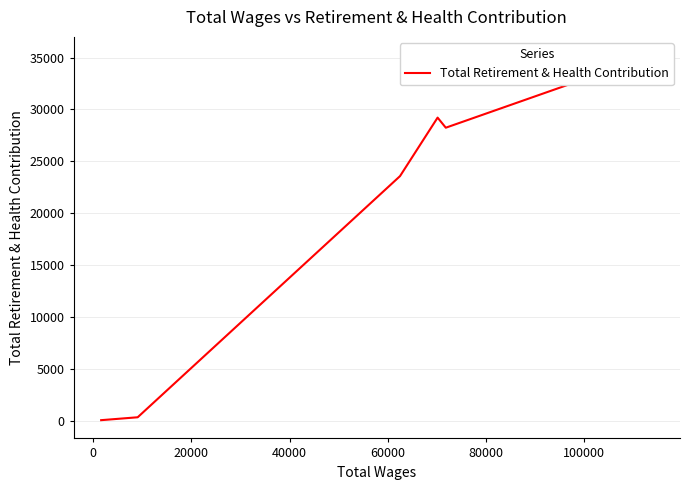

What position from the right is 20000?

6